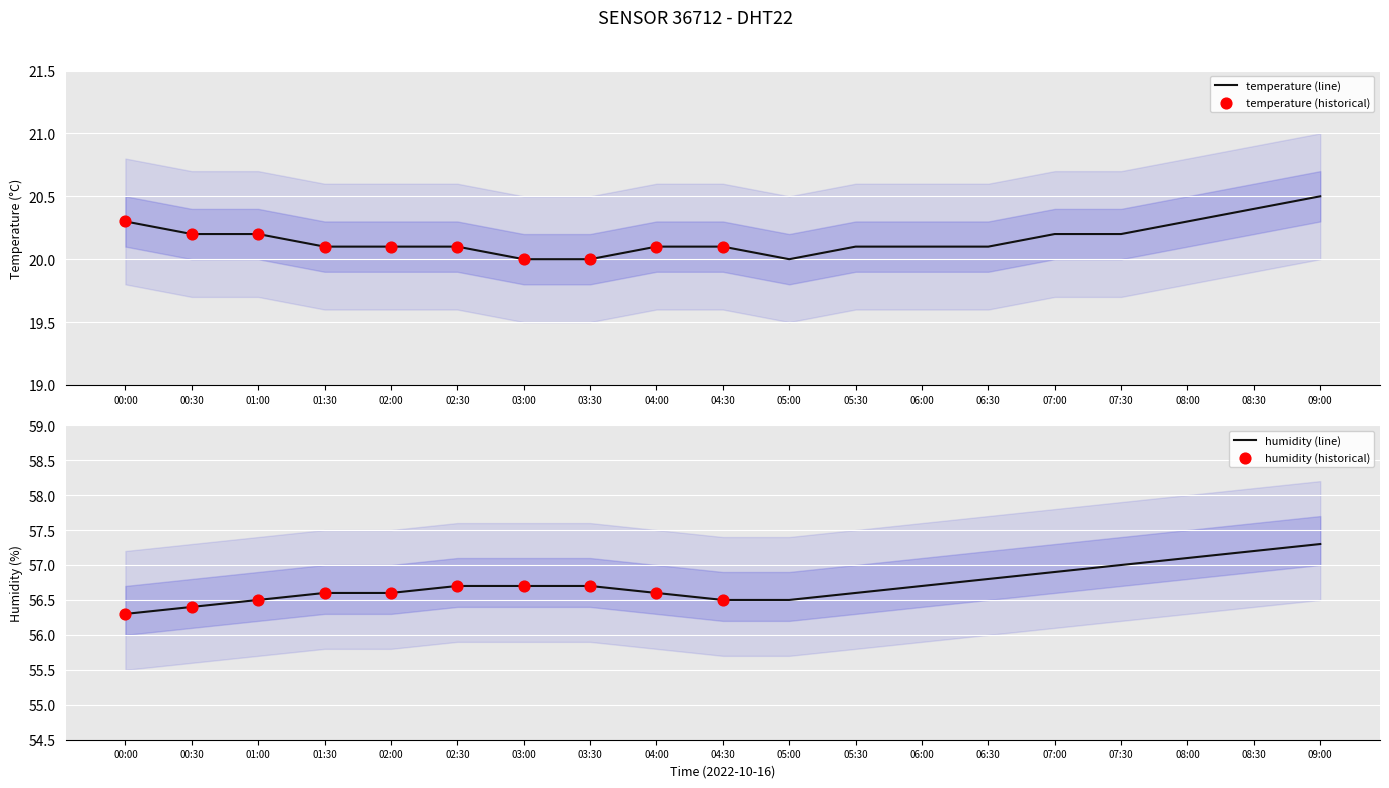

At which category is the sum across all series the highest?

09:00